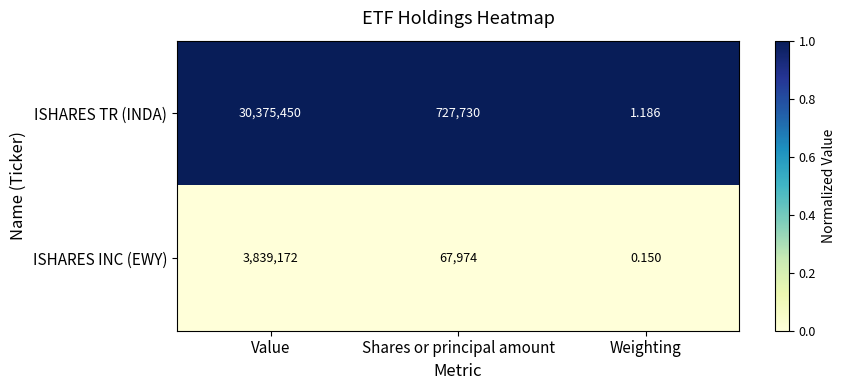

List the series in order of their overall mean, highest first.

ISHARES TR (INDA), ISHARES INC (EWY)